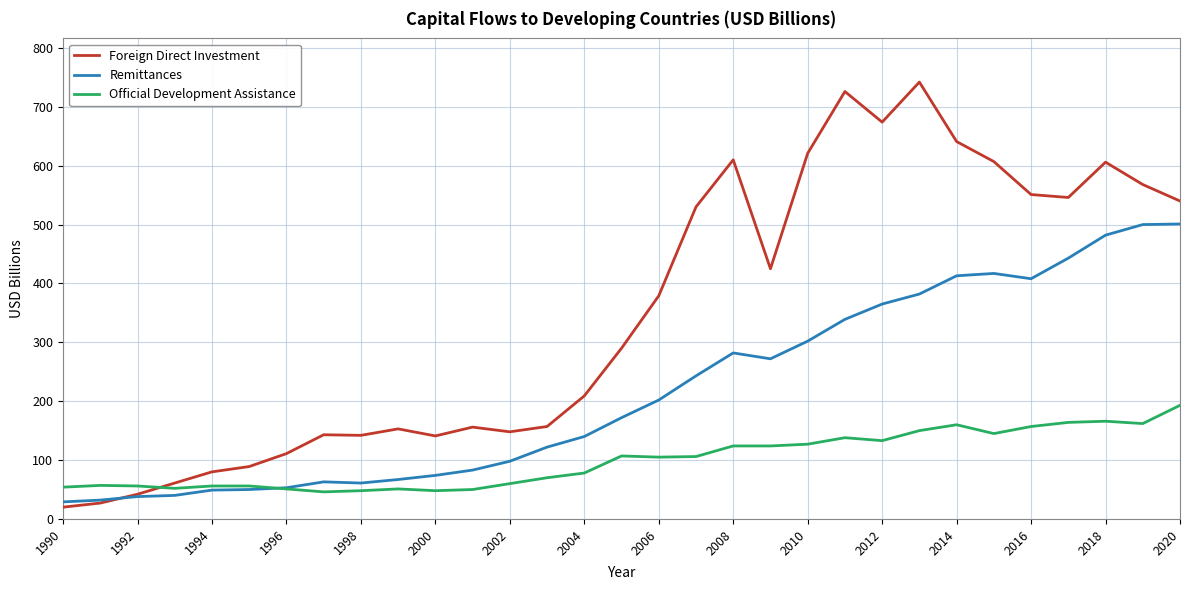

True or false: Foreign Direct Investment and Official Development Assistance intersect in this chart.

True